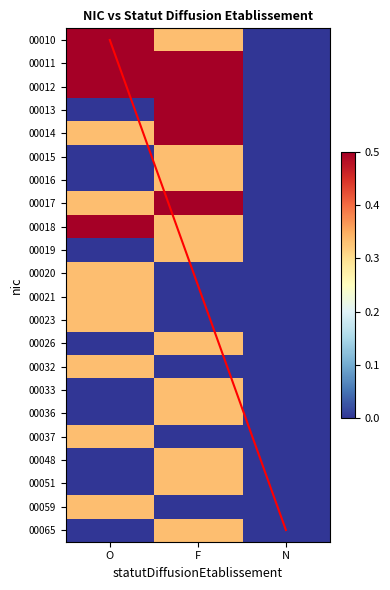

What is the maximum value for 00036?

0.3